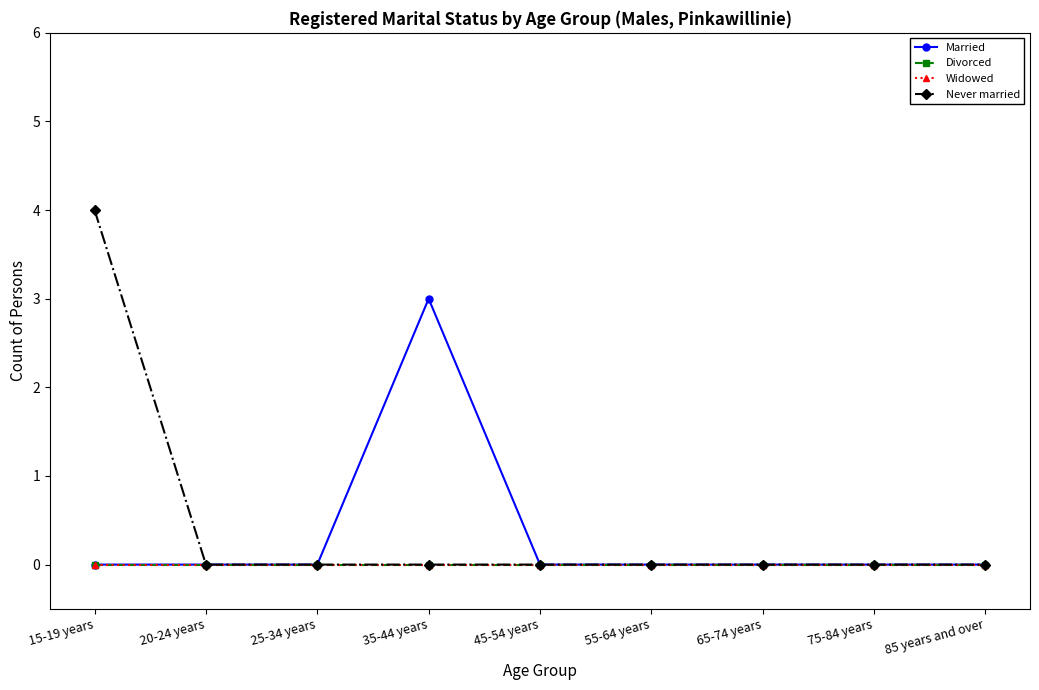

What are all the series names shown in the legend?

Married, Divorced, Widowed, Never married